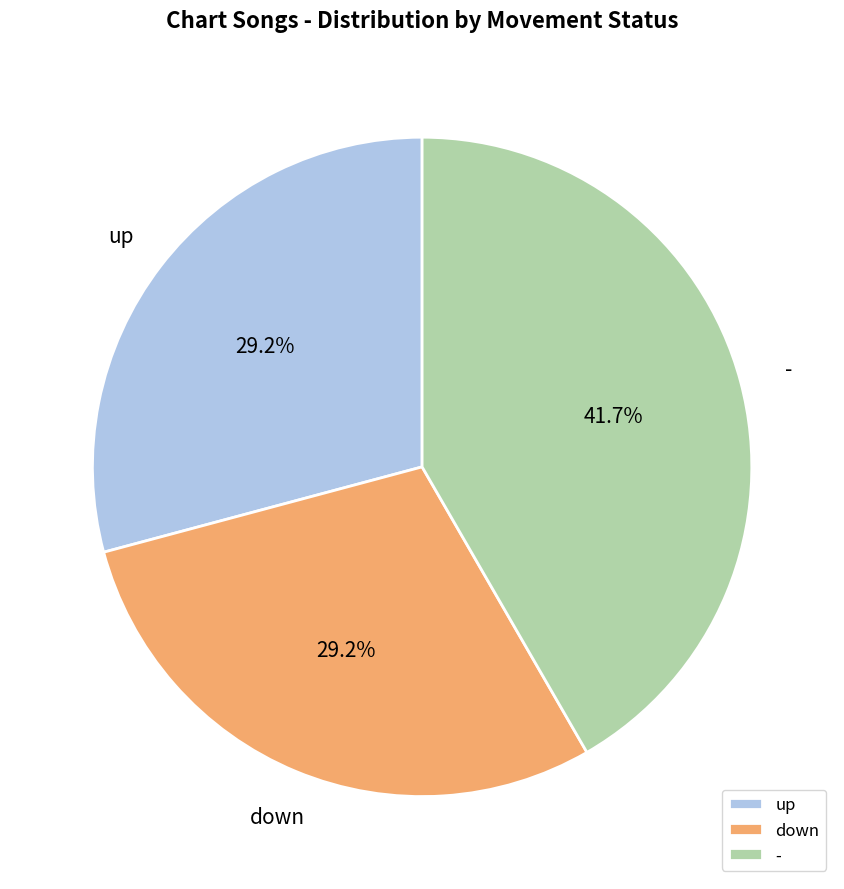

How many segments does this pie chart have?

3